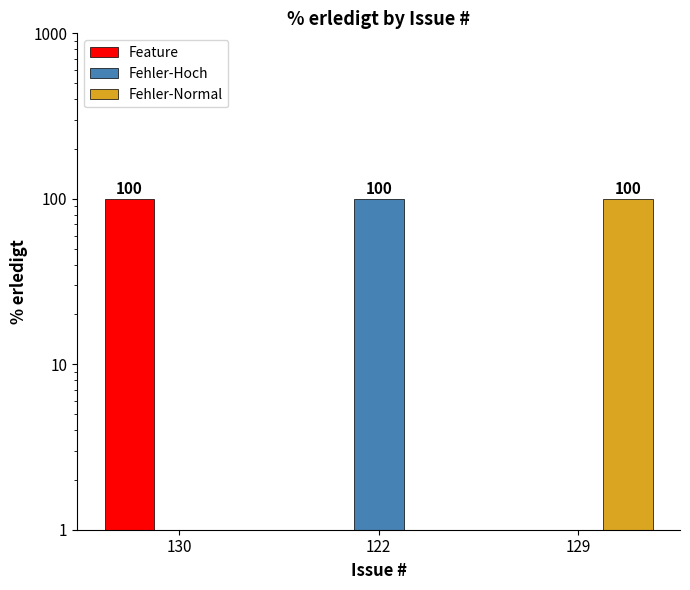

What is the label of the 3rd bar from the left?

129